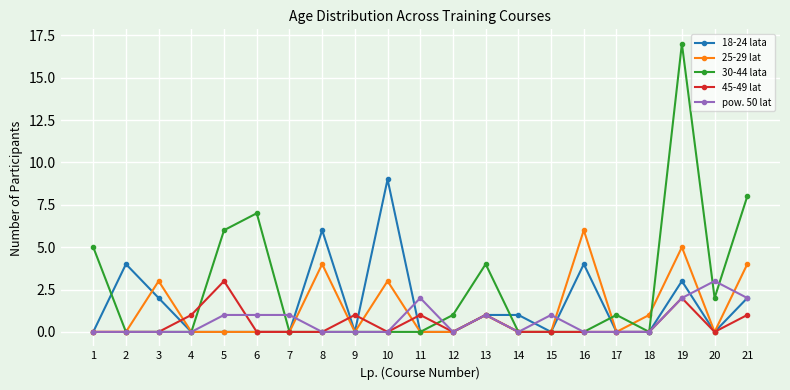

How many distinct data groups are displayed?

5